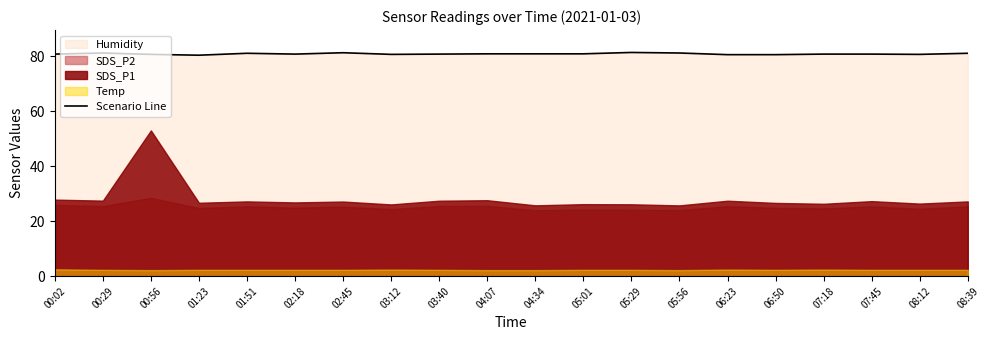

The value at 07:18 is 80.8. True or false?

True